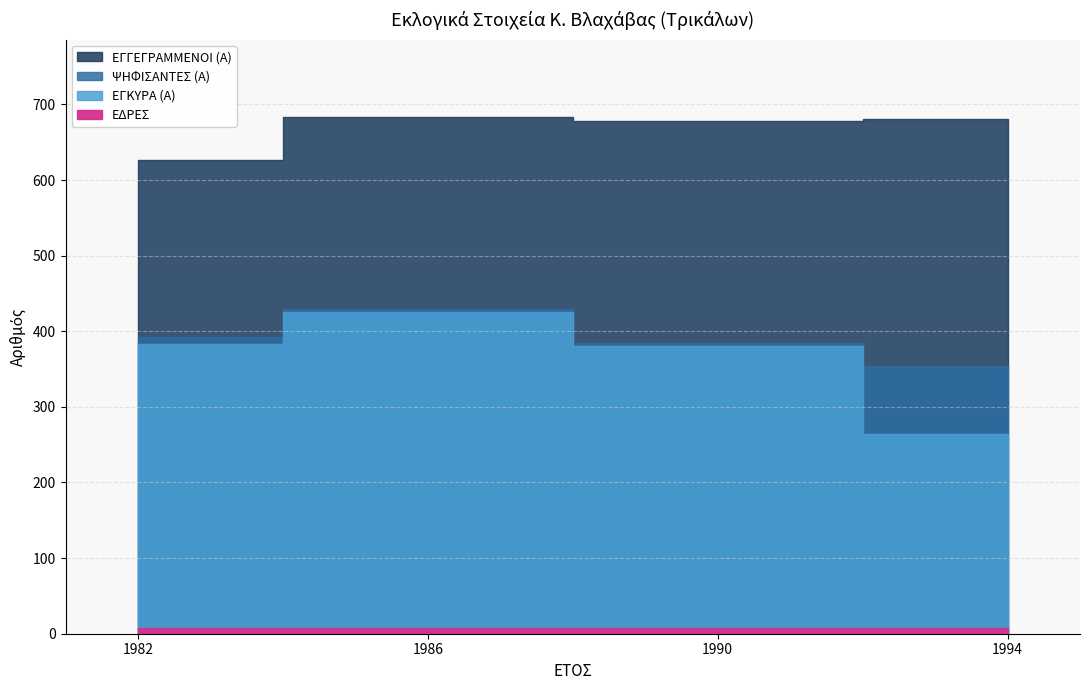

What is the maximum value shown in the chart?

683